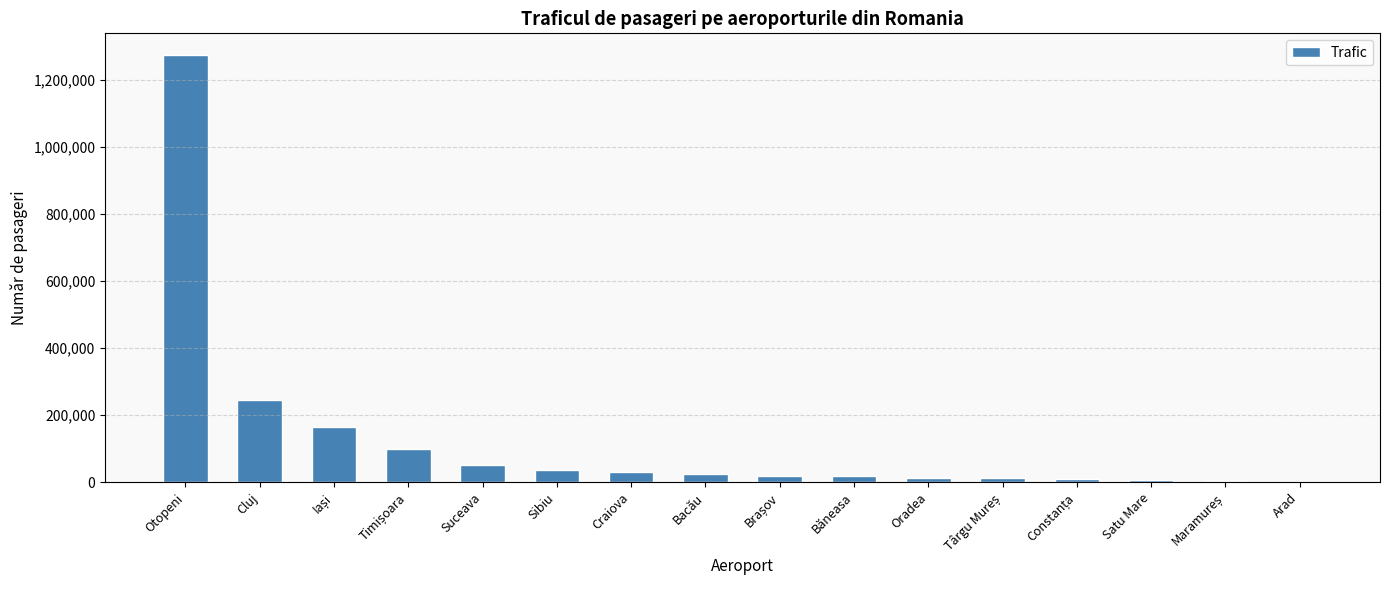

Where is the data nearest to the value 637976?

Cluj